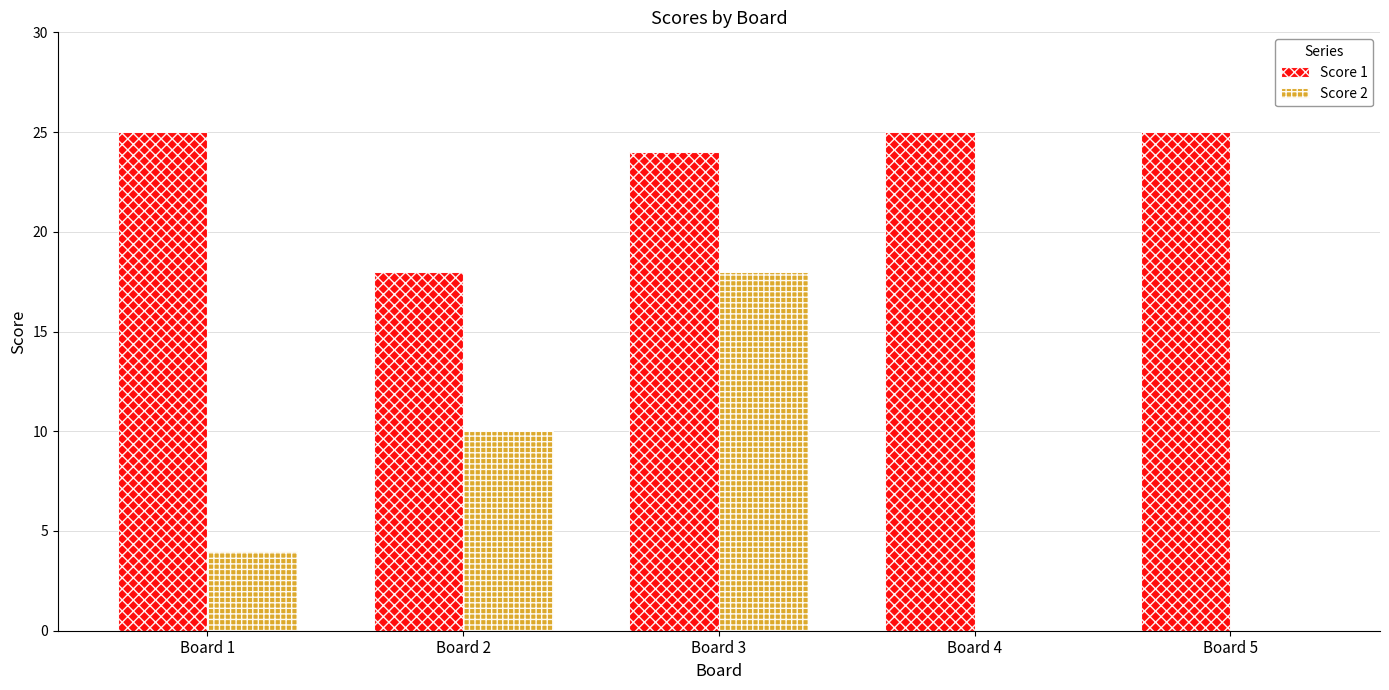

Which series has the widest spread of values?

Score 2